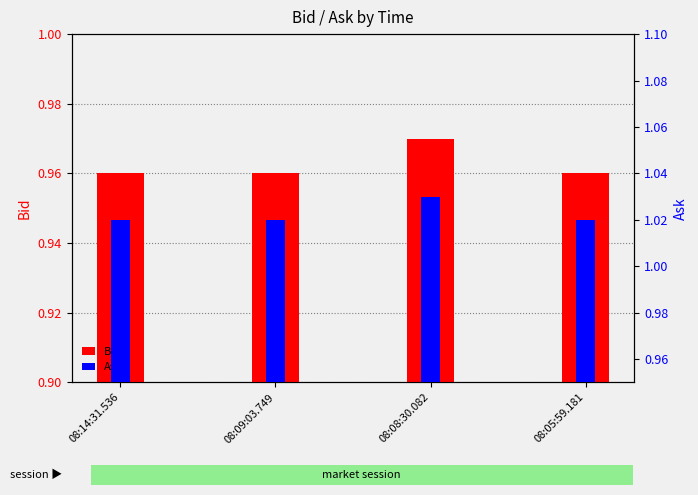

The value of Ask at 08:05:59.181 is 1.3. True or false?

False